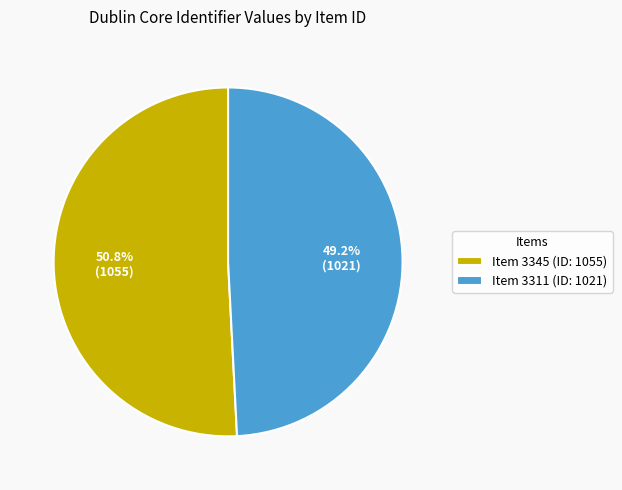

Which has a higher value, Item 3345 (ID: 1055) or Item 3311 (ID: 1021)?

Item 3345 (ID: 1055)